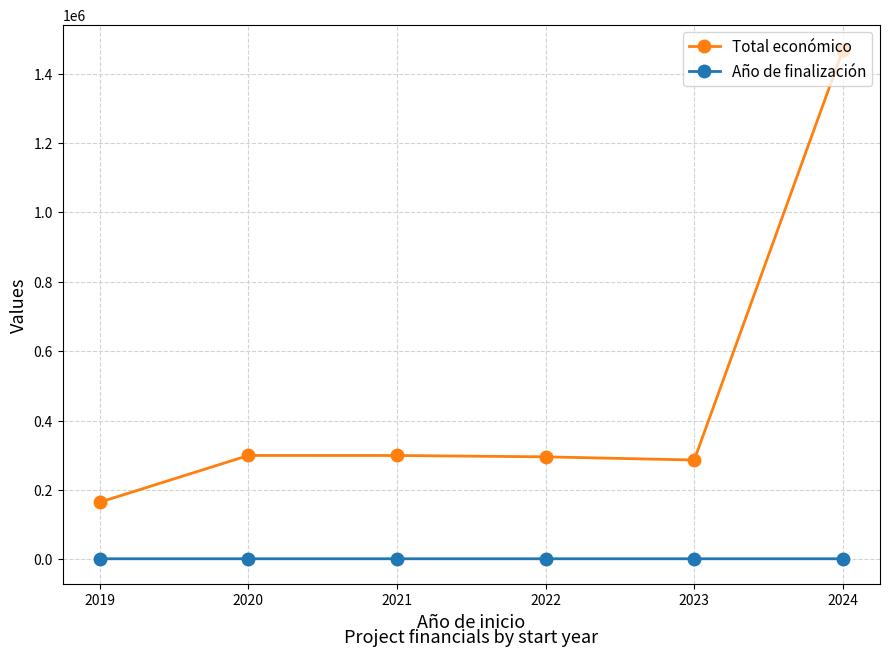

Rank the series at 2023 from highest to lowest value.

Total económico, Año de finalización